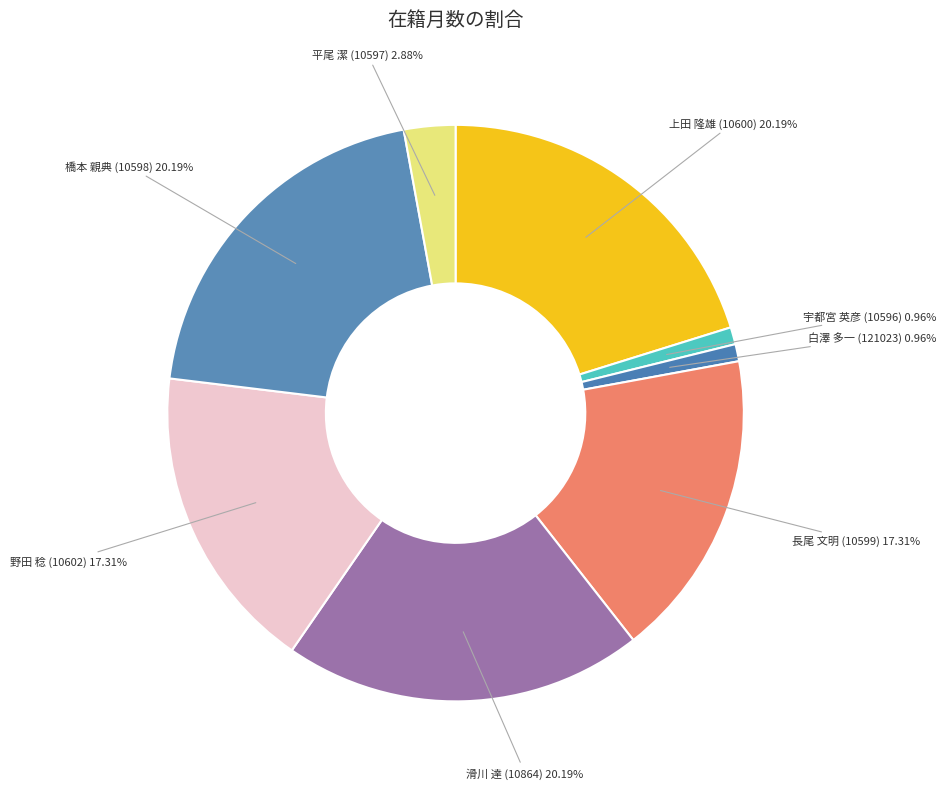

How many segments does this pie chart have?

8